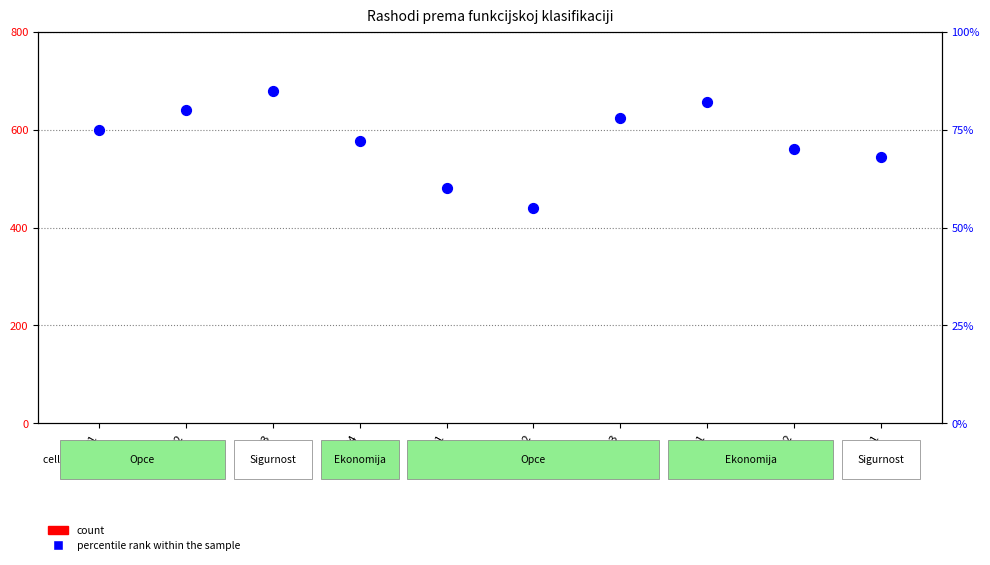

Which series has the widest spread of Y values?

percentile rank within the sample